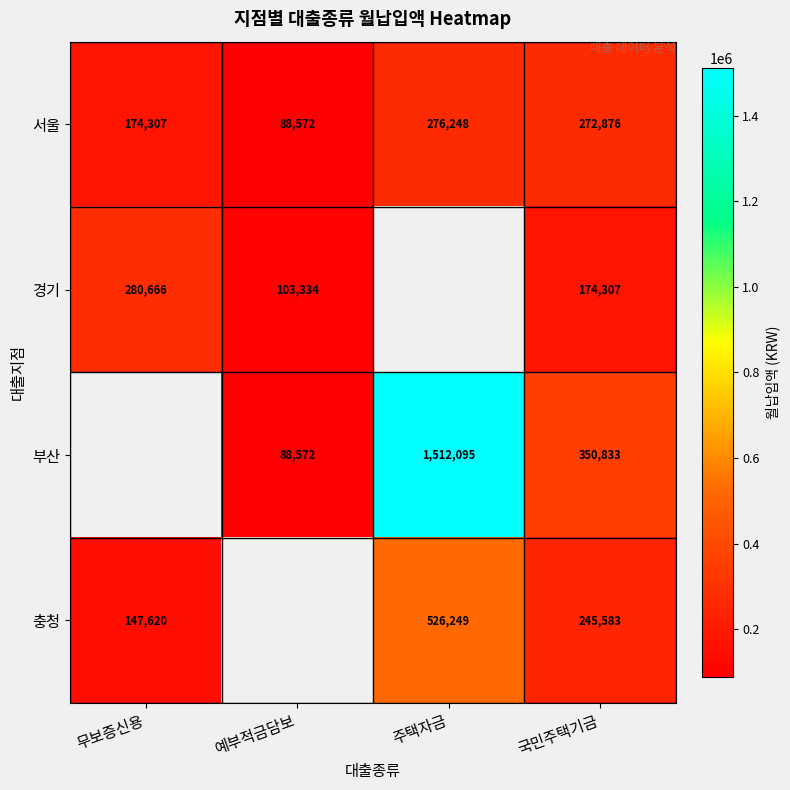

Where is 서울 nearest to the value 182410?

무보증신용